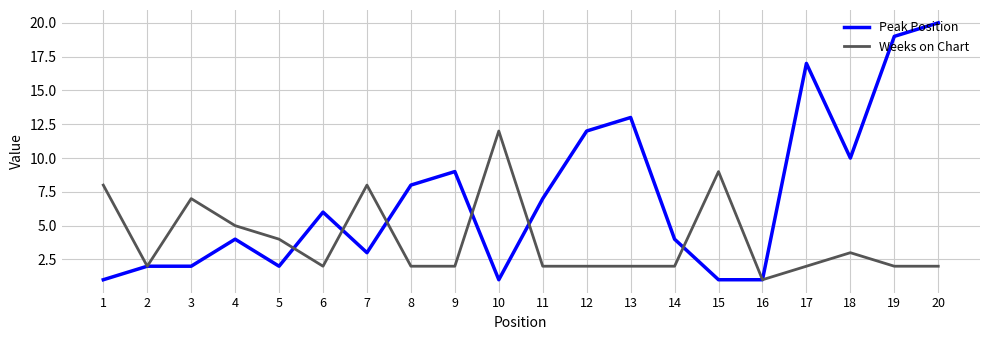

How many categories are shown in the chart?

20